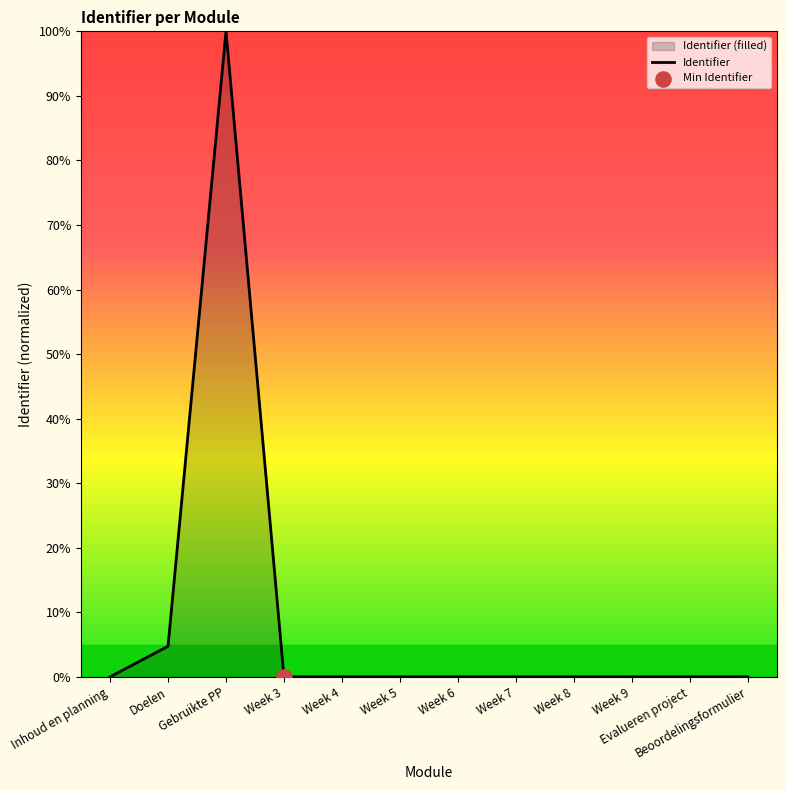

What is the change in value from Gebruikte PP to Week 7?

-100.0